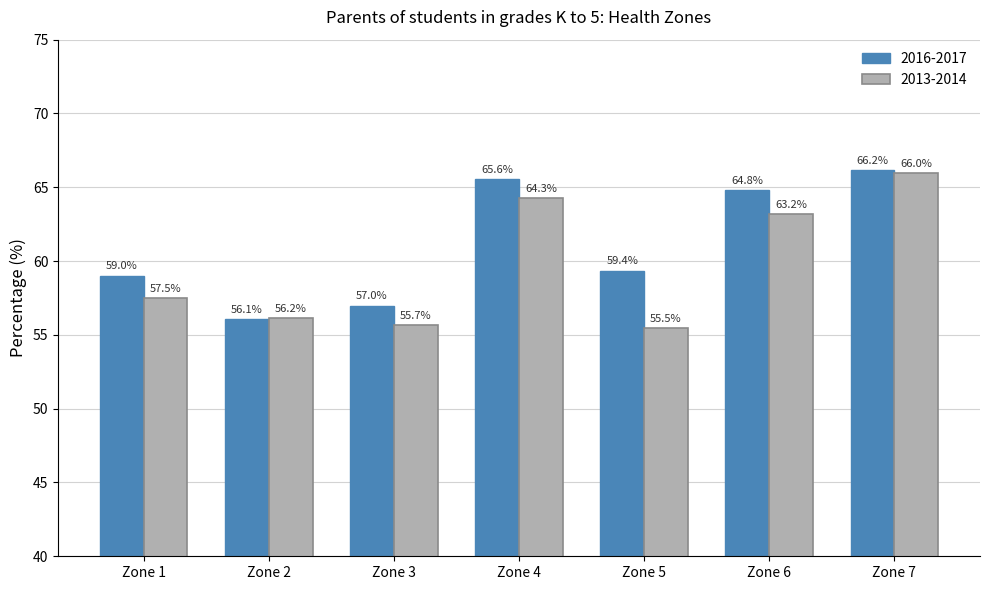

The 2013-2014 series shows 36.8 at Zone 6. True or false?

False